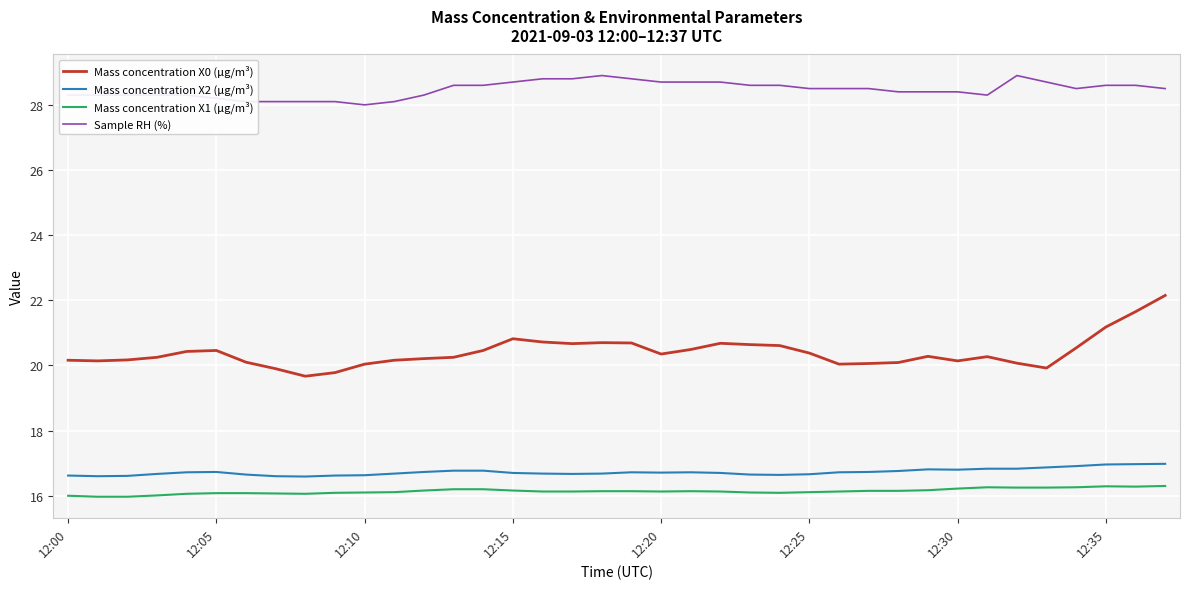

Which series has the largest range (max minus min)?

Mass concentration X0 (μg/m³)